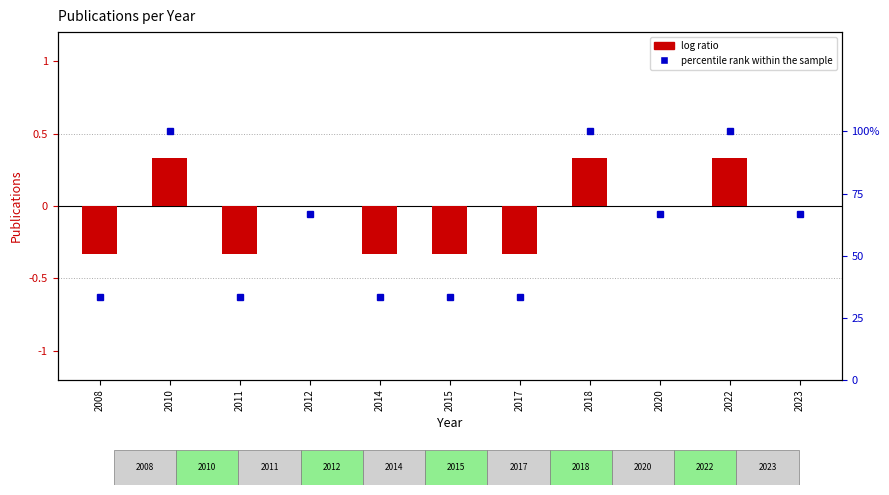

Which series has the largest total across all categories?

percentile rank within the sample